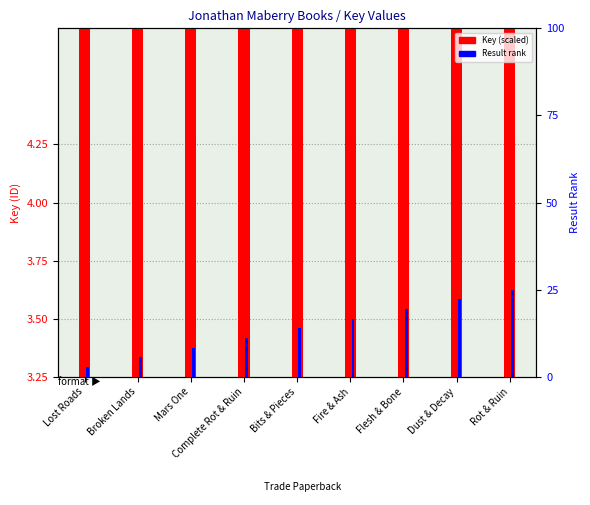

Reading right to left, extract all data points from this chart.

Key (scaled): Rot & Ruin=3.2	Dust & Decay=3.3	Flesh & Bone=3.3	Fire & Ash=3.3	Bits & Pieces=3.5	Complete Rot & Ruin=3.5	Mars One=3.5	Broken Lands=4.2	Lost Roads=4.2
Result rank: Rot & Ruin=25.0	Dust & Decay=22.2	Flesh & Bone=19.4	Fire & Ash=16.7	Bits & Pieces=13.9	Complete Rot & Ruin=11.1	Mars One=8.3	Broken Lands=5.6	Lost Roads=2.8